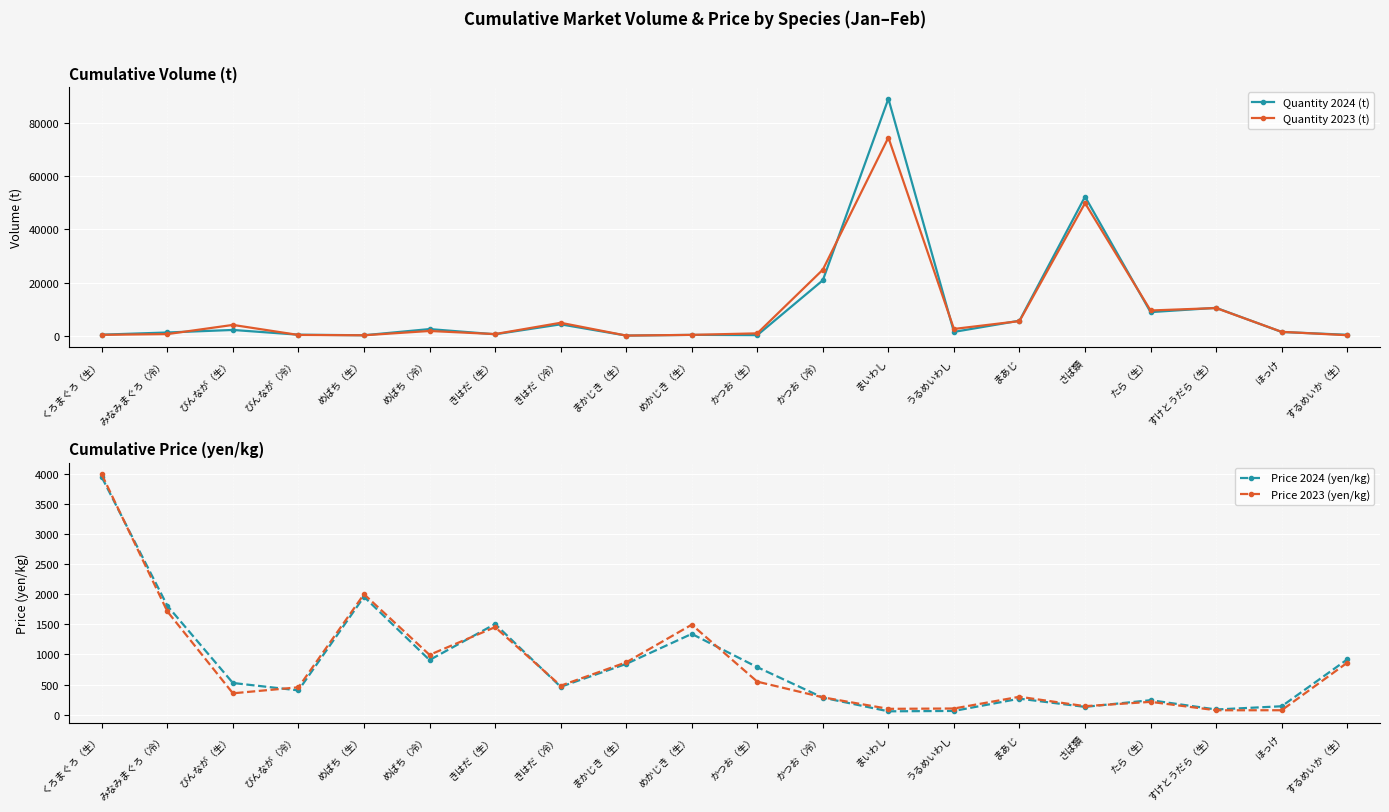

Which series has the largest total across all categories?

Quantity 2024 (t)